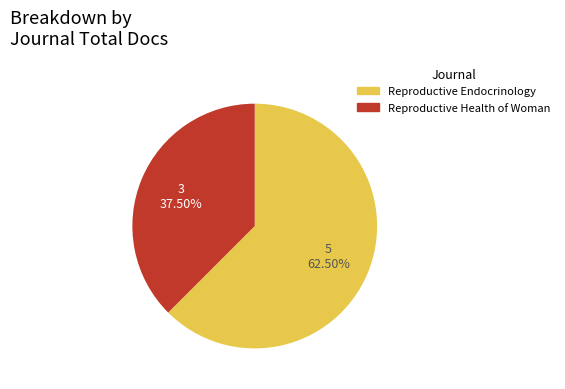

What portion of the pie excludes Reproductive Health of Woman?

62.5%